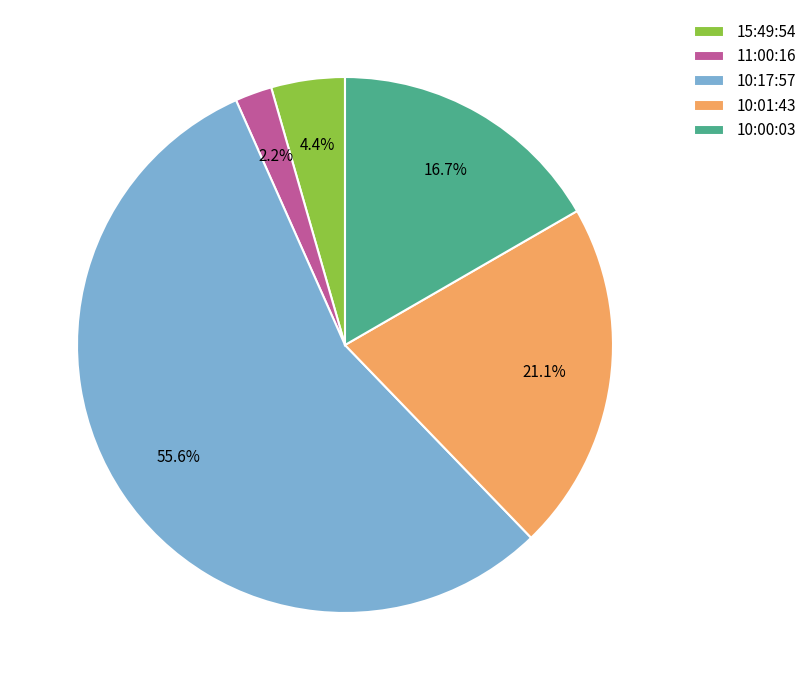

To the nearest percent, what percentage of the pie is 15:49:54?

4%